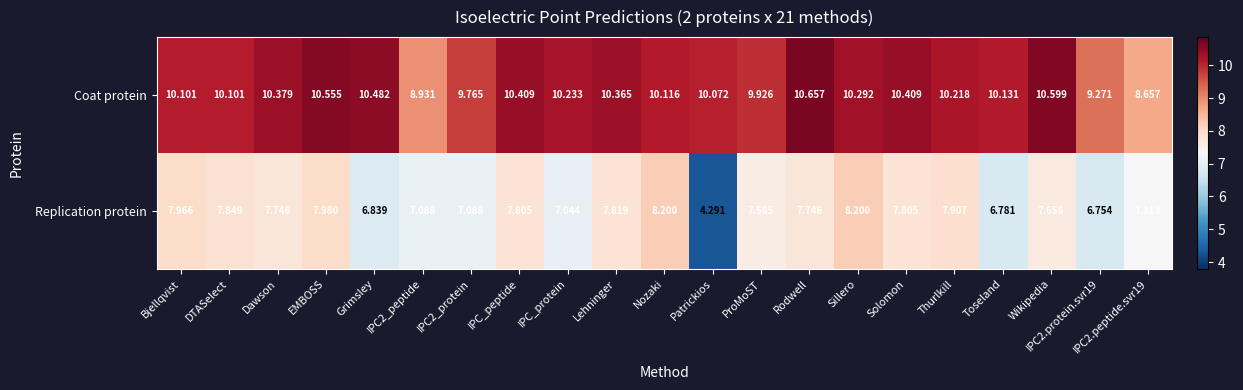

Which category has the highest value in the Coat protein series?

Rodwell